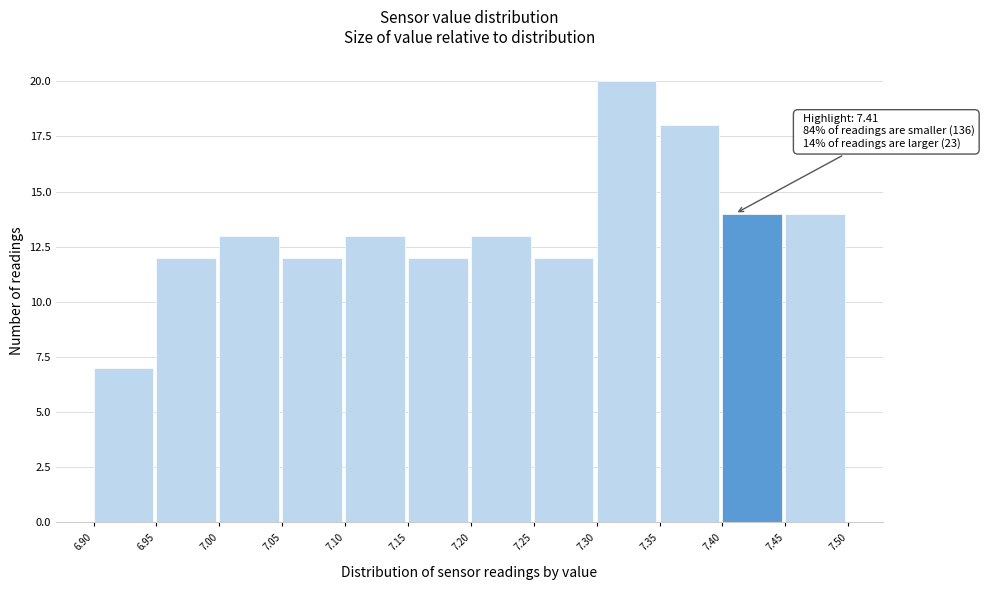

Over which range of the x-axis is the bar tallest?

7.30 to 7.35